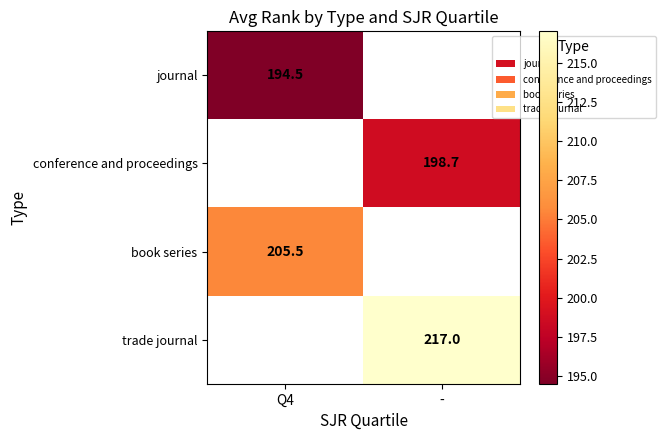

How many positive values does the book series series have?

1